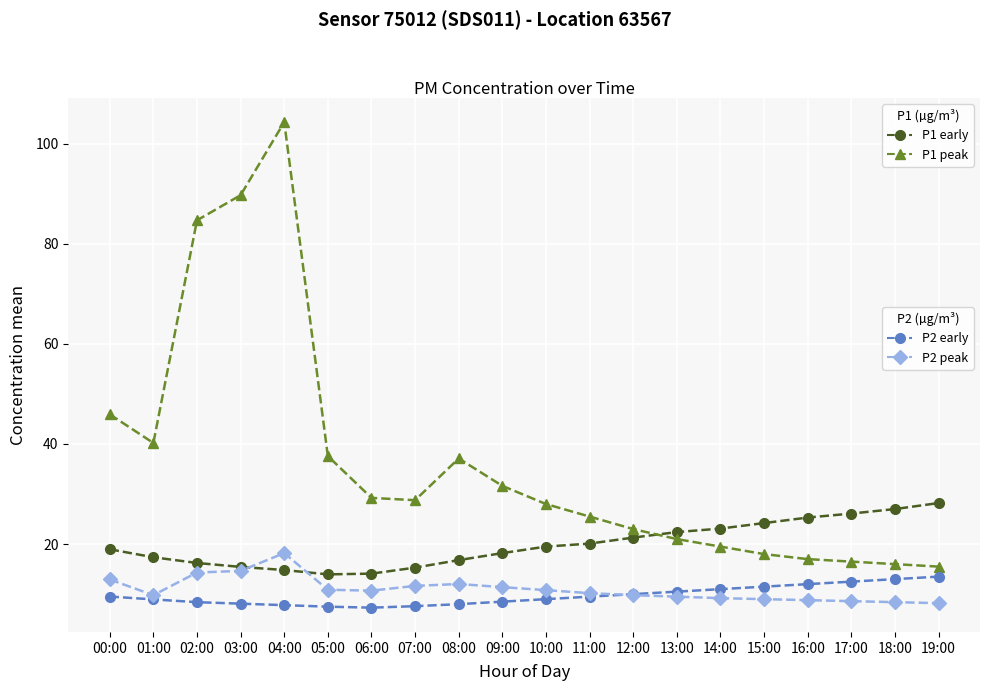

What is the total value across all series at 18:00?

64.4